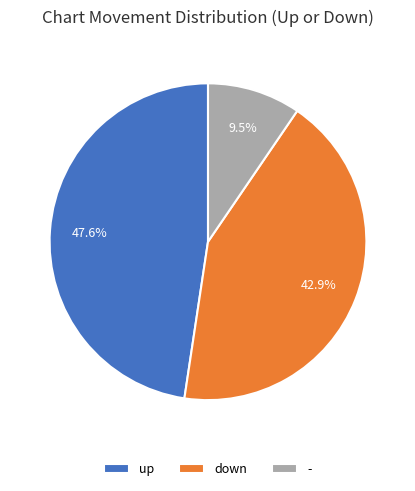

Approximately how many times larger is the value at - compared to down?

0.2